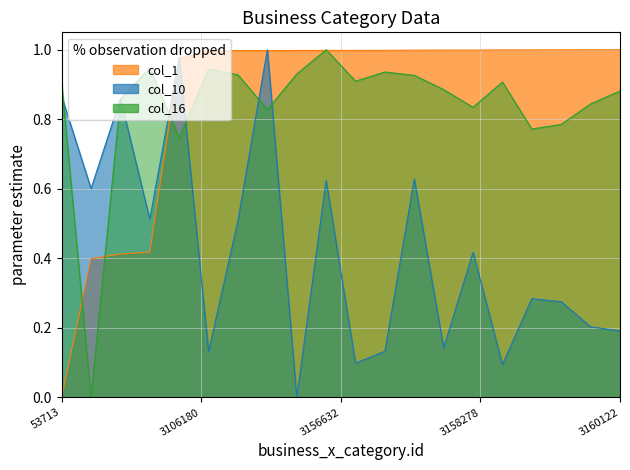

How many distinct data groups are displayed?

3